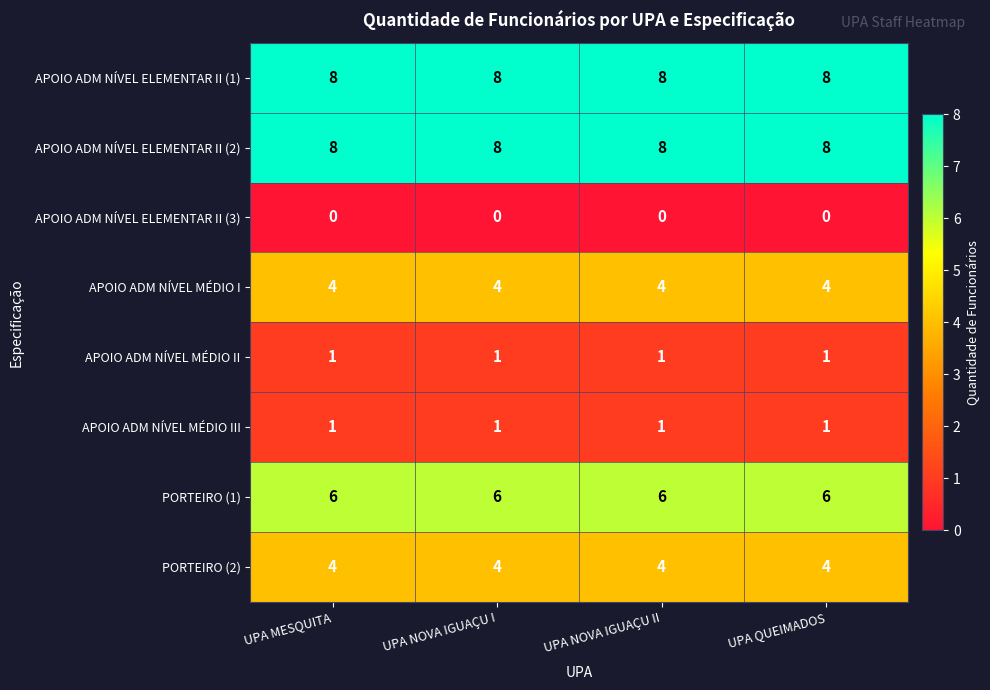

What is the sum of the APOIO ADM NÍVEL MÉDIO I values at UPA MESQUITA and UPA NOVA IGUAÇU I?

8